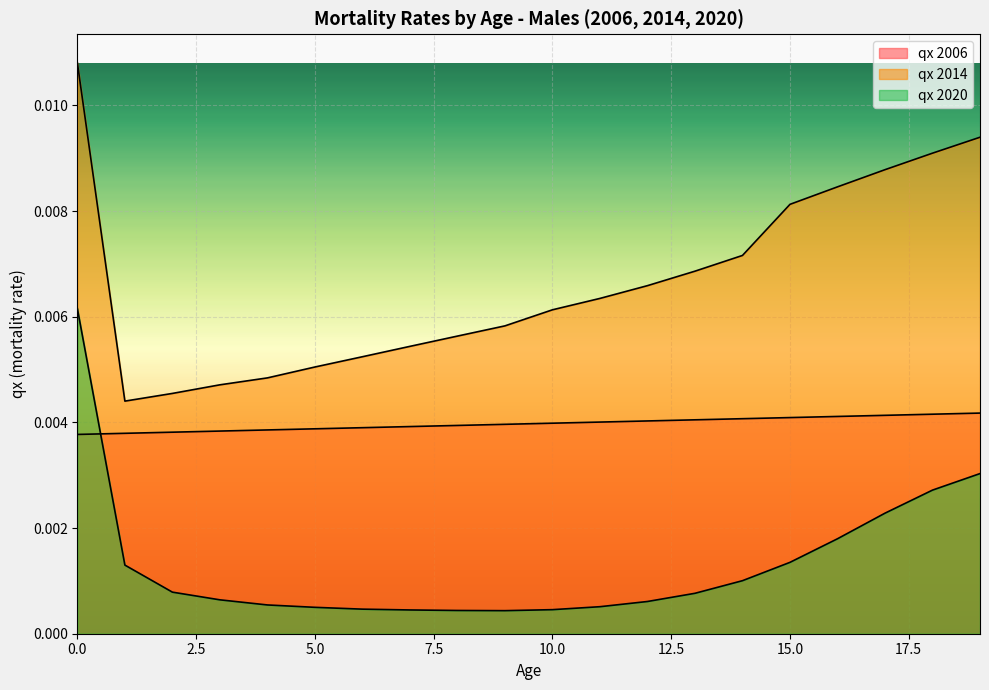

Reading left to right, extract all data points from this chart.

qx 2006: 0=0.0	1=0.0	2=0.0	3=0.0	4=0.0	5=0.0	6=0.0	7=0.0	8=0.0	9=0.0	10=0.0	11=0.0	12=0.0	13=0.0	14=0.0	15=0.0	16=0.0	17=0.0	18=0.0	19=0.0
qx 2014: 0=0.0	1=0.0	2=0.0	3=0.0	4=0.0	5=0.0	6=0.0	7=0.0	8=0.0	9=0.0	10=0.0	11=0.0	12=0.0	13=0.0	14=0.0	15=0.0	16=0.0	17=0.0	18=0.0	19=0.0
qx 2020: 0=0.0	1=0.0	2=0.0	3=0.0	4=0.0	5=0.0	6=0.0	7=0.0	8=0.0	9=0.0	10=0.0	11=0.0	12=0.0	13=0.0	14=0.0	15=0.0	16=0.0	17=0.0	18=0.0	19=0.0